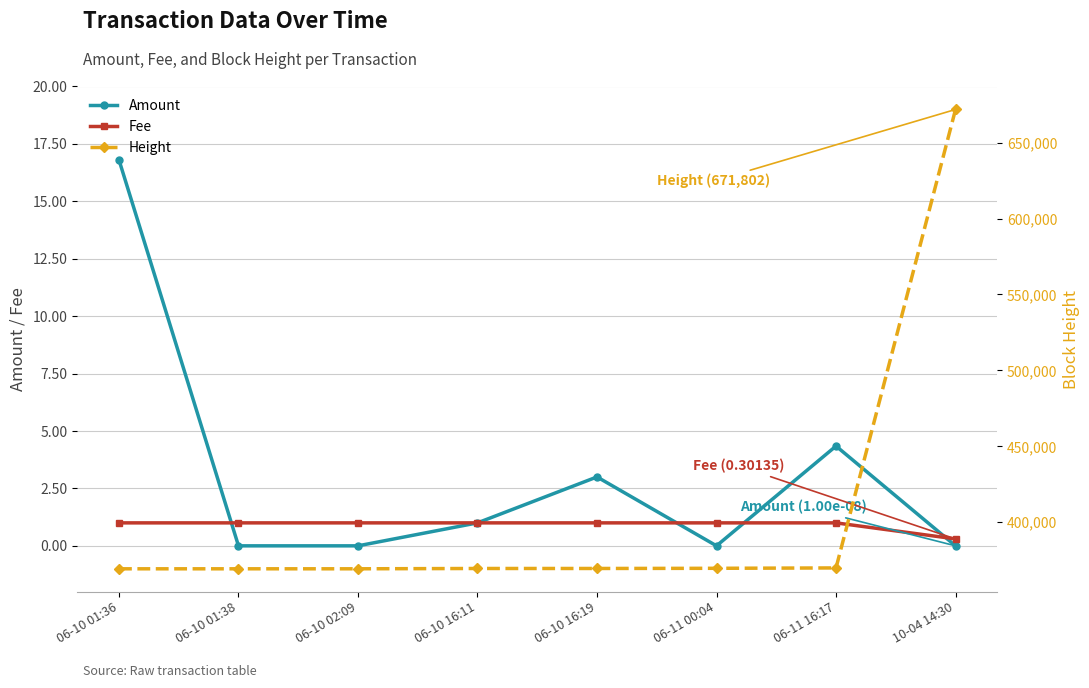

Which series ends up on top after the final intersection of Fee and Amount?

Fee